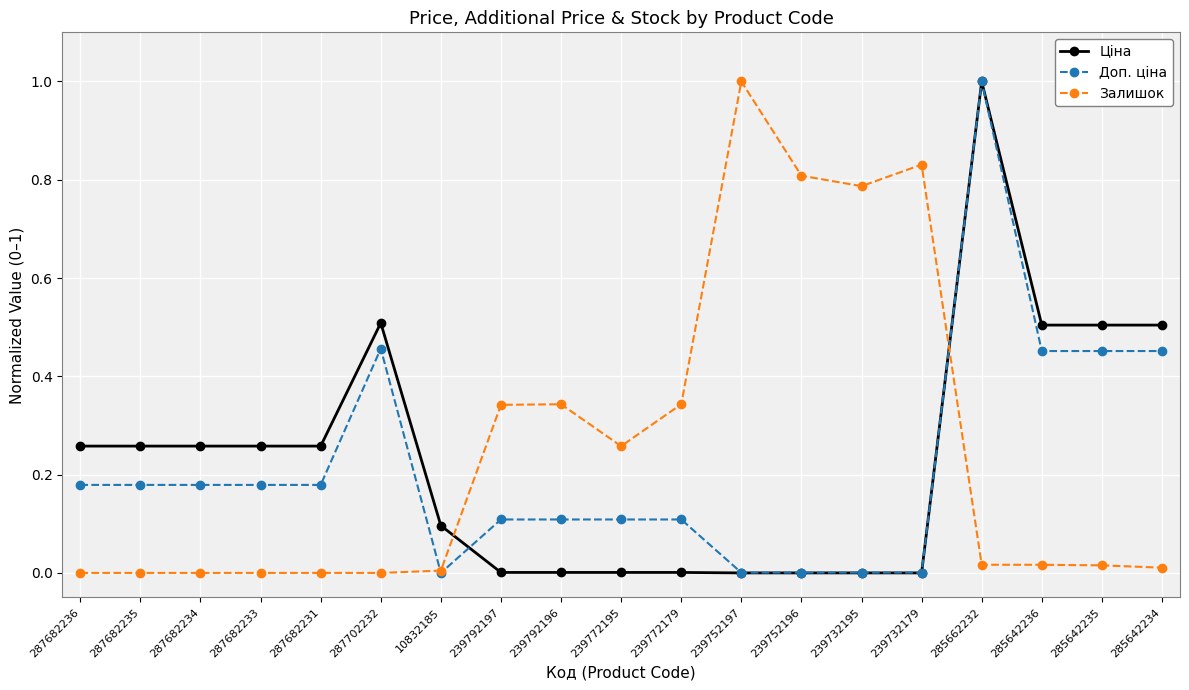

Is the value of Залишок at 239792196 greater than the value of Доп. ціна at 239792197?

Yes